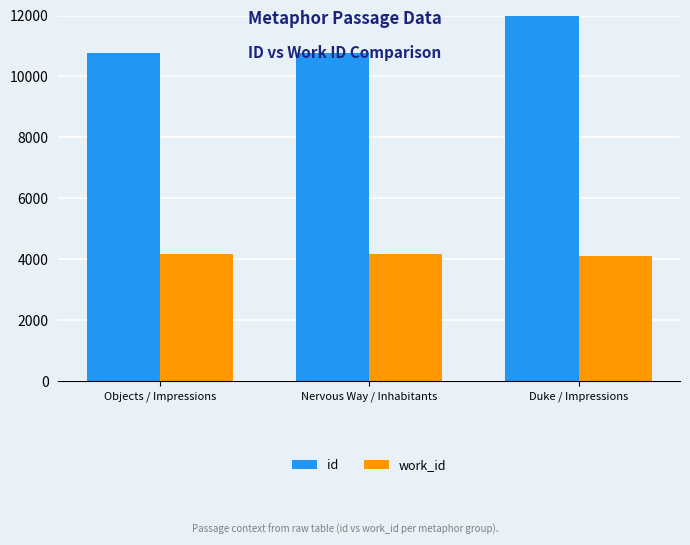

At how many categories does at least one series exceed 11469?

1